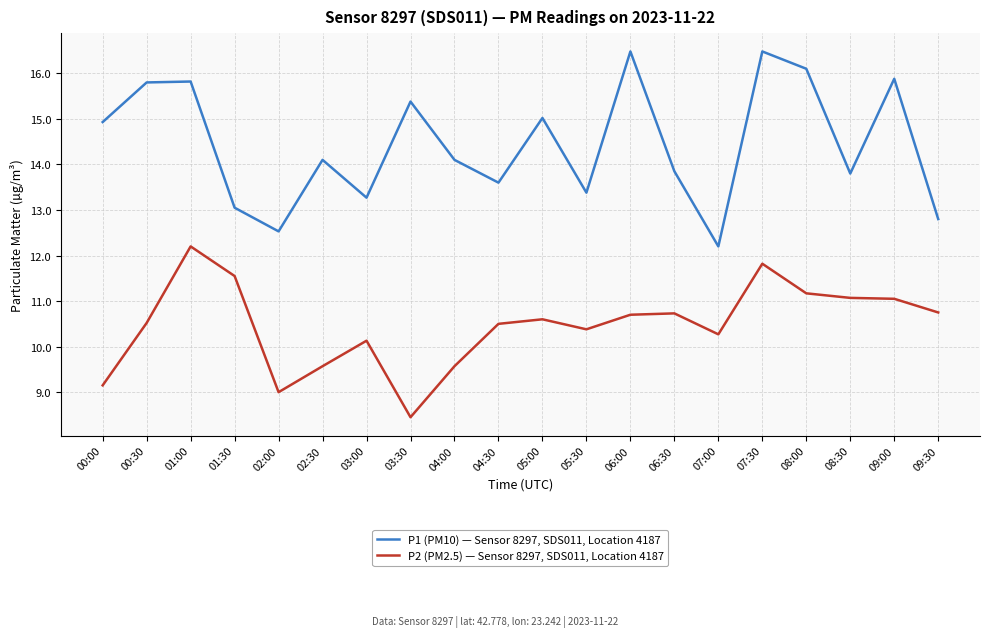

True or false: P2 (PM2.5) — Sensor 8297, SDS011, Location 4187 and P1 (PM10) — Sensor 8297, SDS011, Location 4187 cross at least once.

False